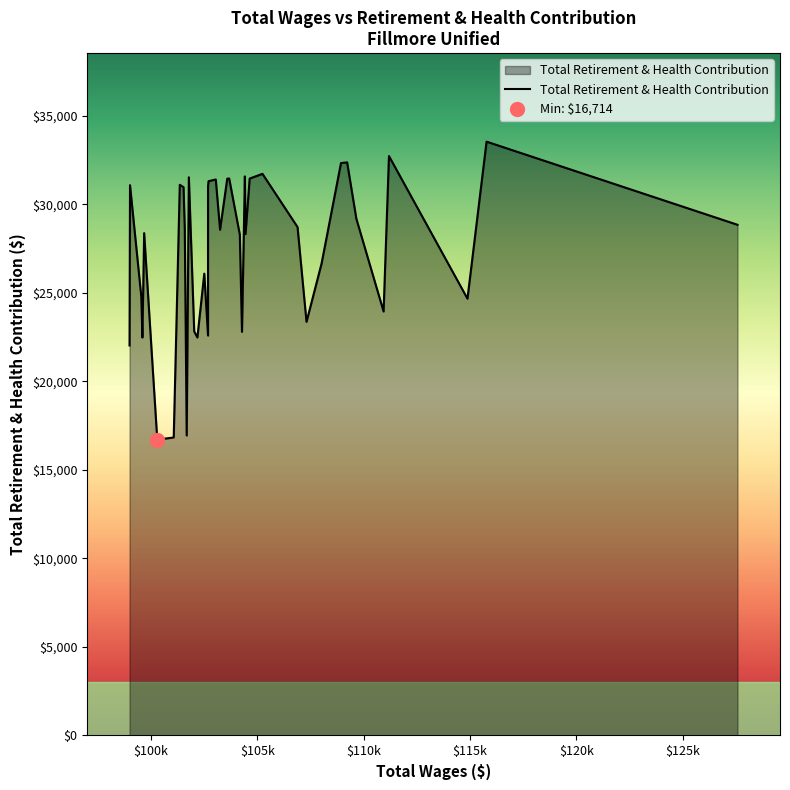

How many points are higher than both their immediate neighbors (excluding endpoints)?

12